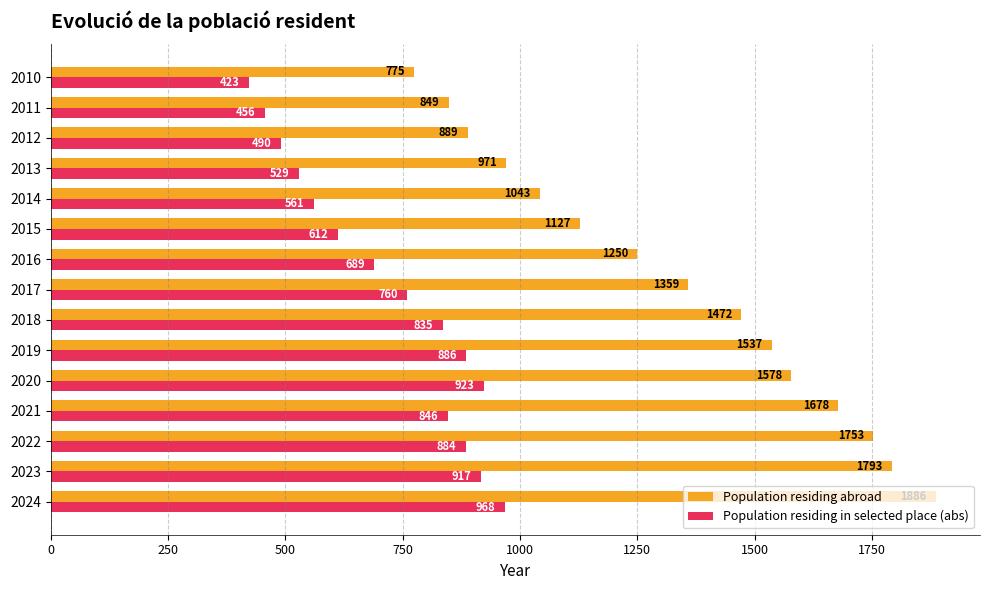

Is it true that Population residing abroad equals 270 at 2010?

False